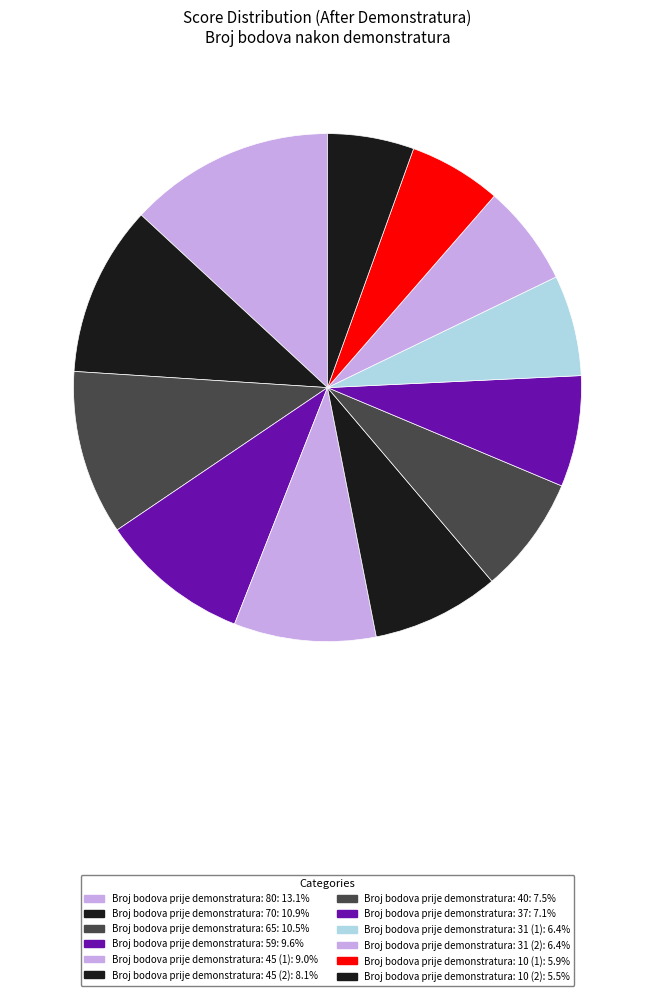

Does any single category account for the majority?

No